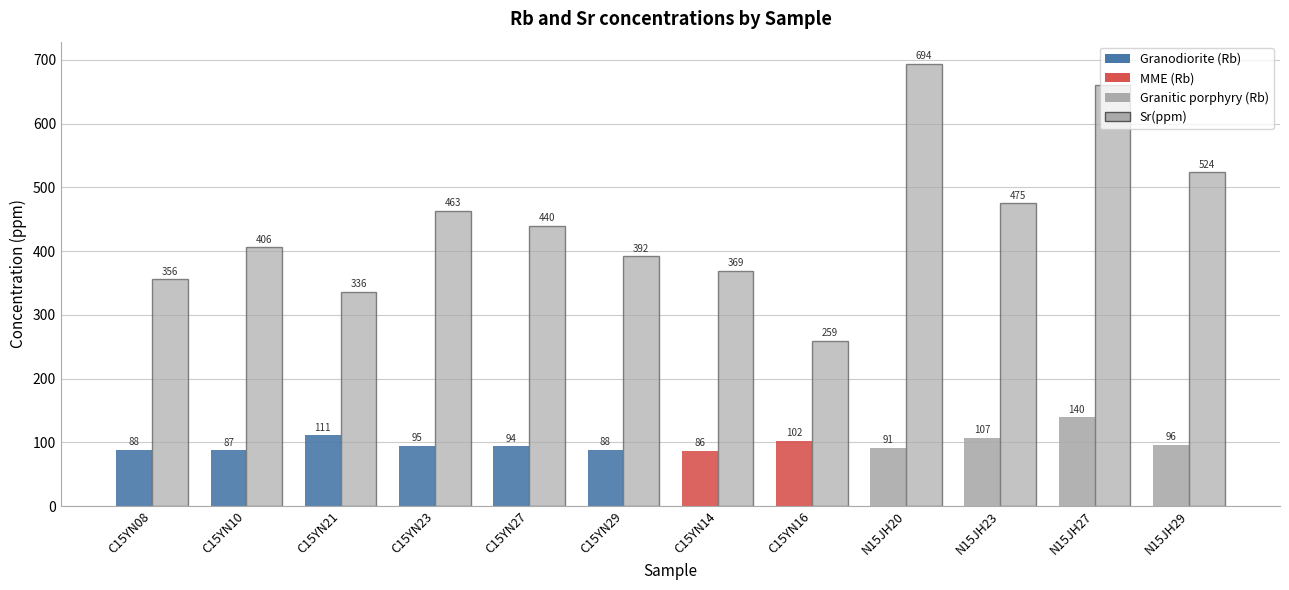

Are the bars grouped side by side (vs. stacked)?

Yes